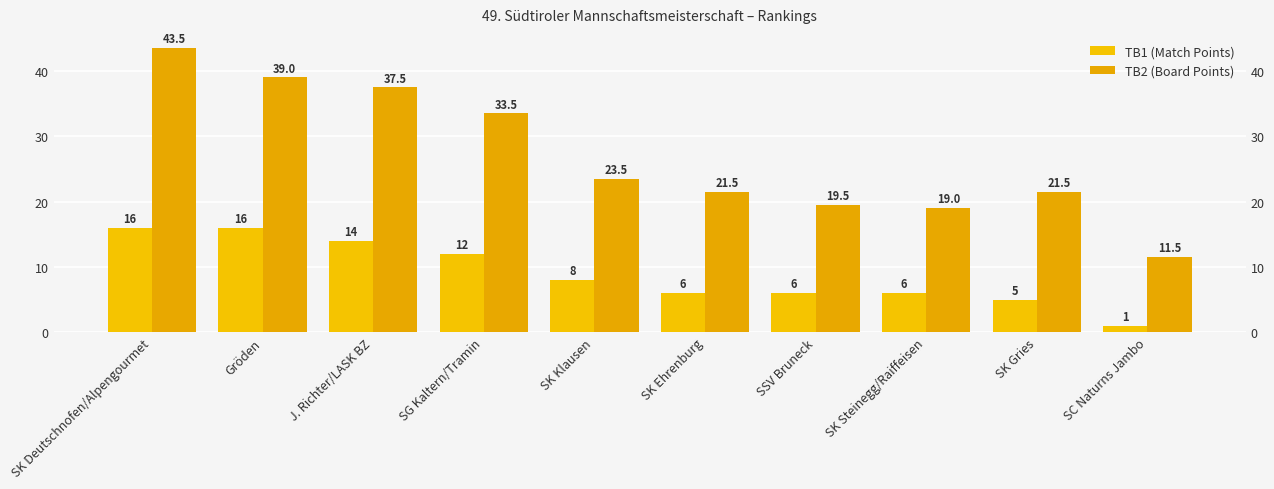

What is the difference between the TB1 (Match Points) values at SK Ehrenburg and SK Deutschnofen/Alpengourmet?

10.0